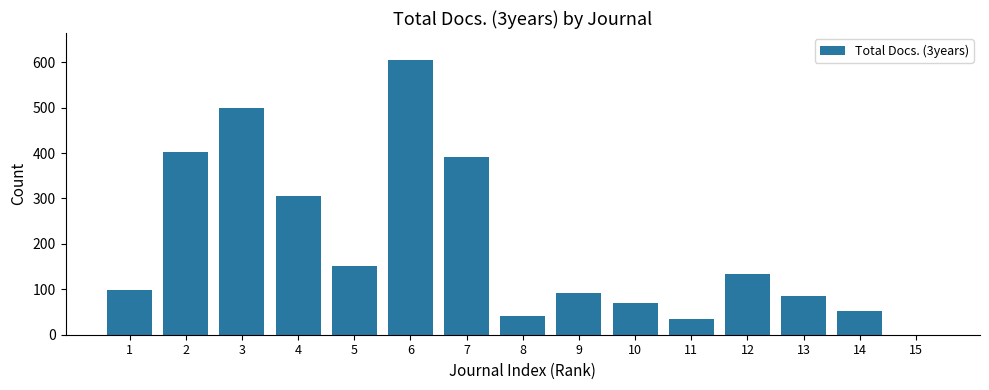

Reading left to right, extract all data points from this chart.

98	403	500	305	151	604	392	42	91	70	35	134	86	53	0